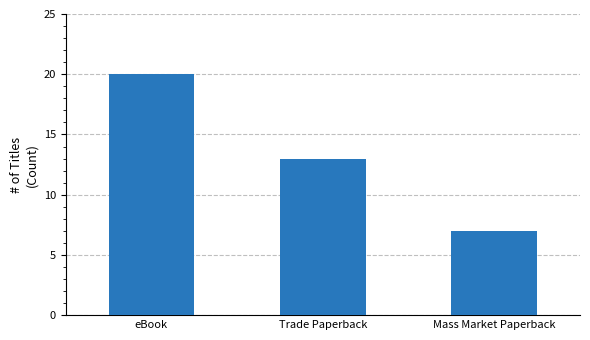

How many bars are there in total?

3